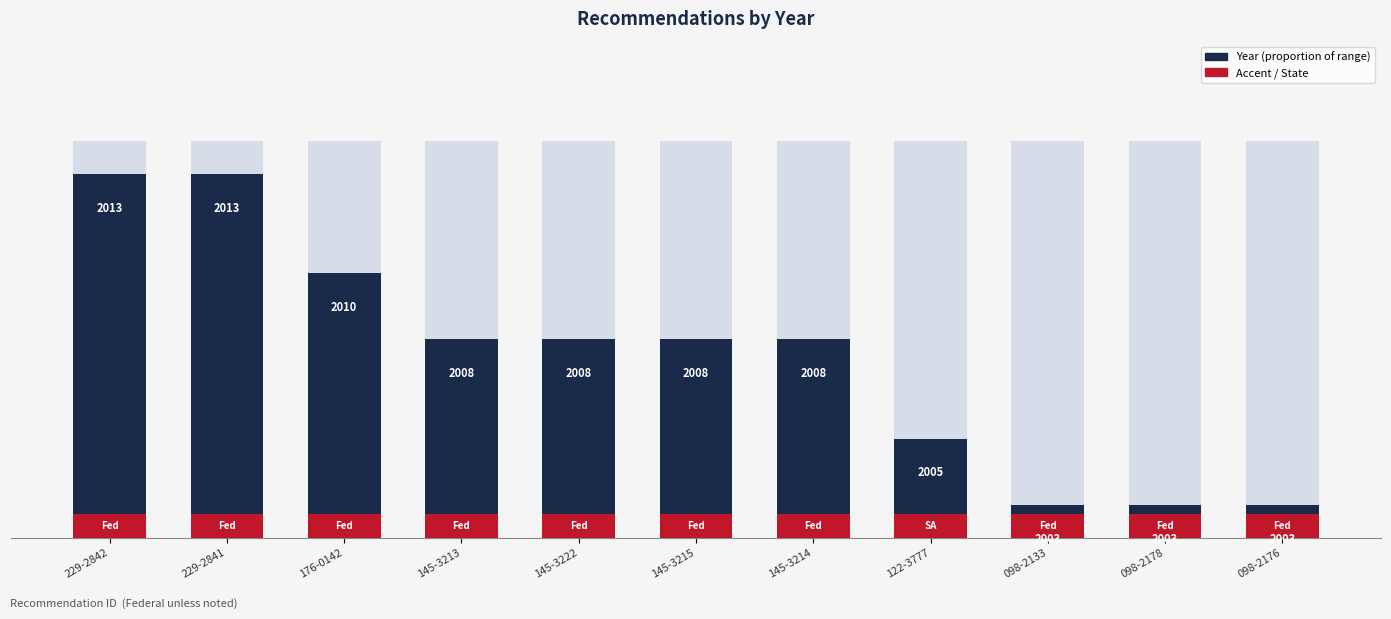

Which series has the widest spread of values?

Year (filled proportion)